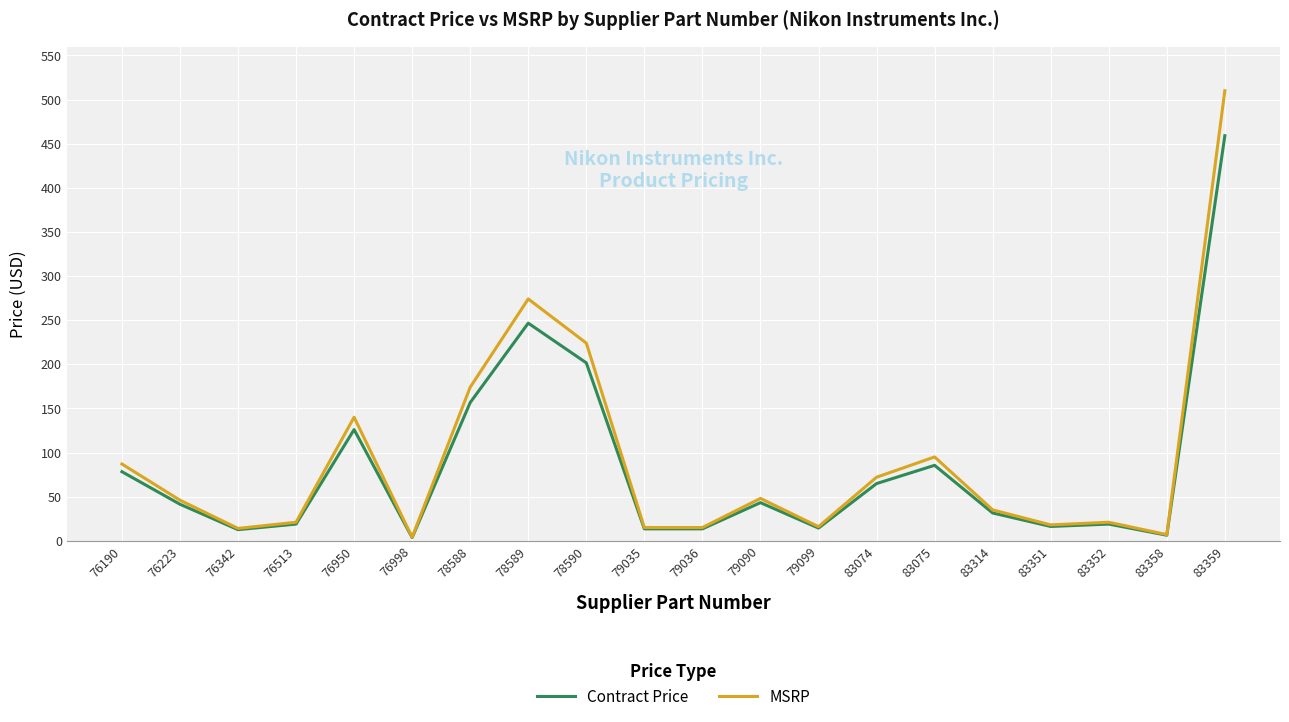

In Contract Price, how many points are higher than both neighbors (excluding endpoints)?

5